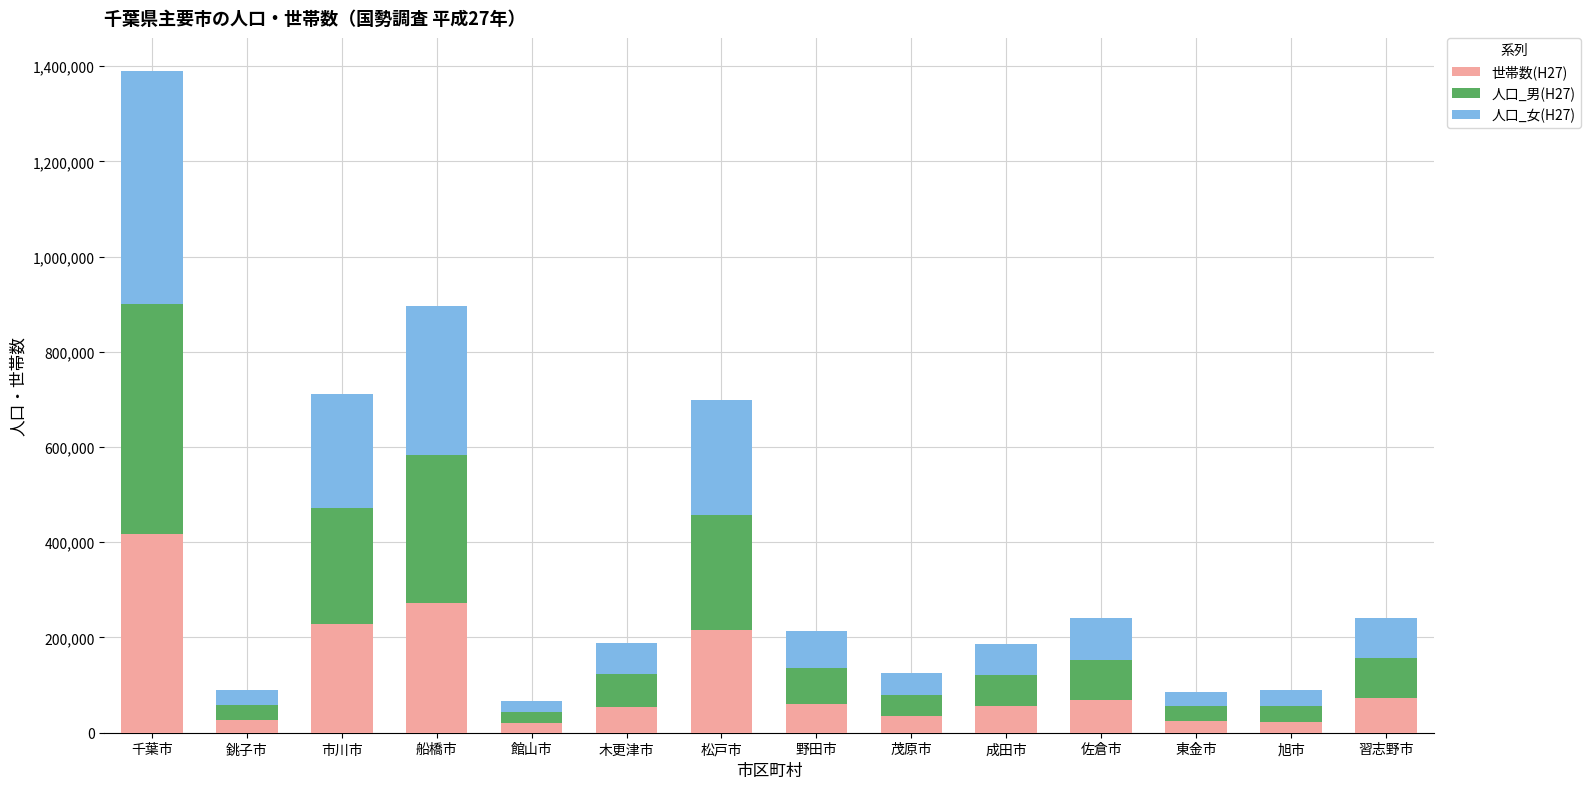

What is the total value across all series at 千葉市?

1389739